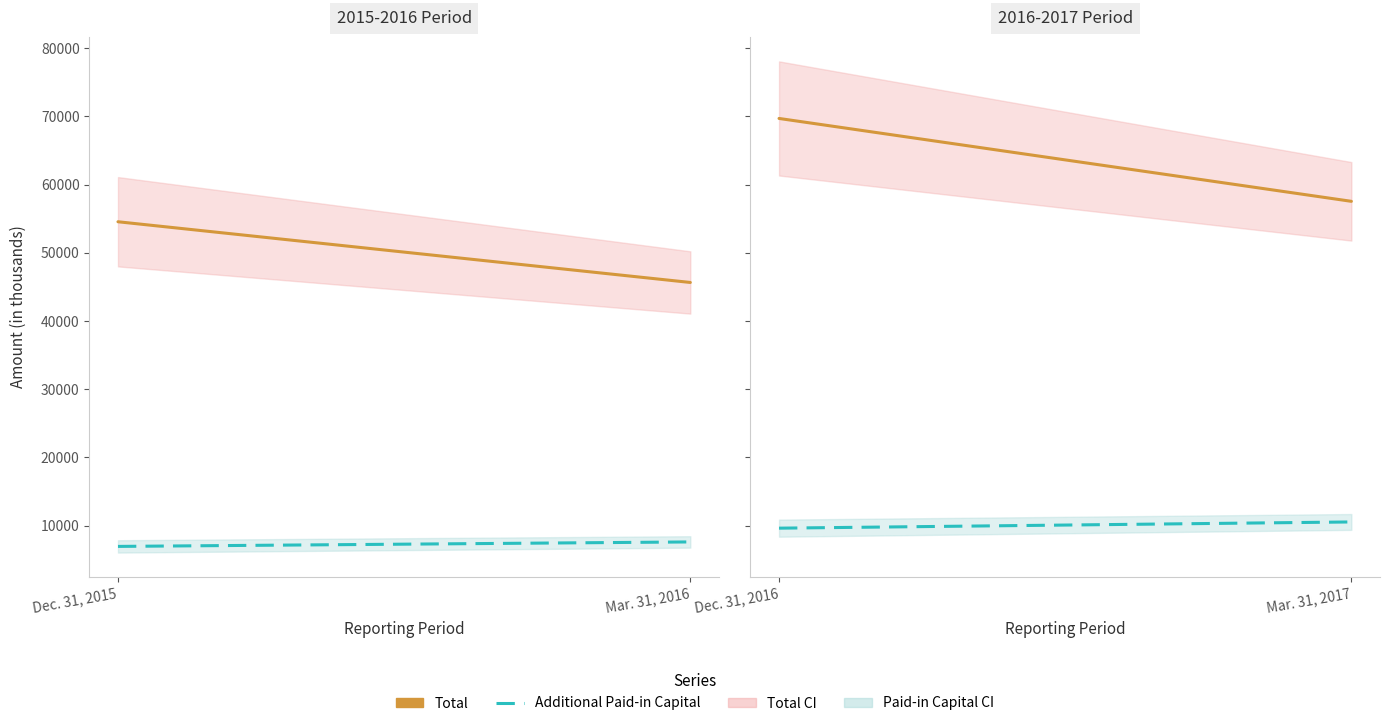

Which category has the lowest value across all series?

Dec. 31, 2016